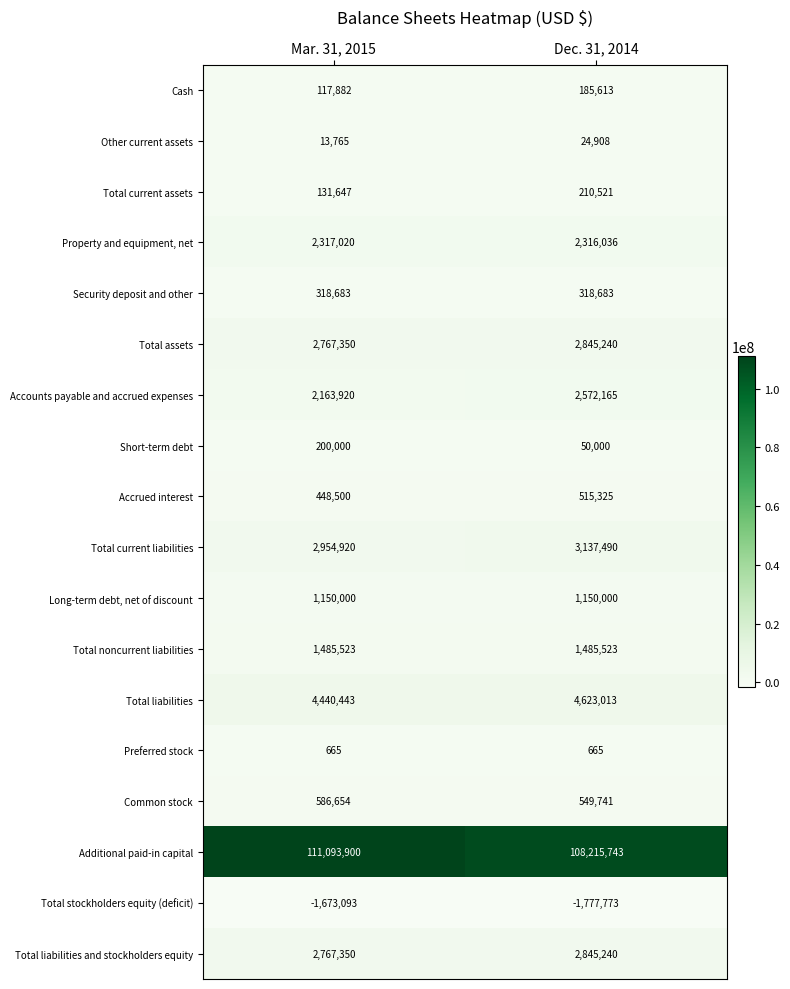

At how many categories does at least one series exceed 9862313?

2